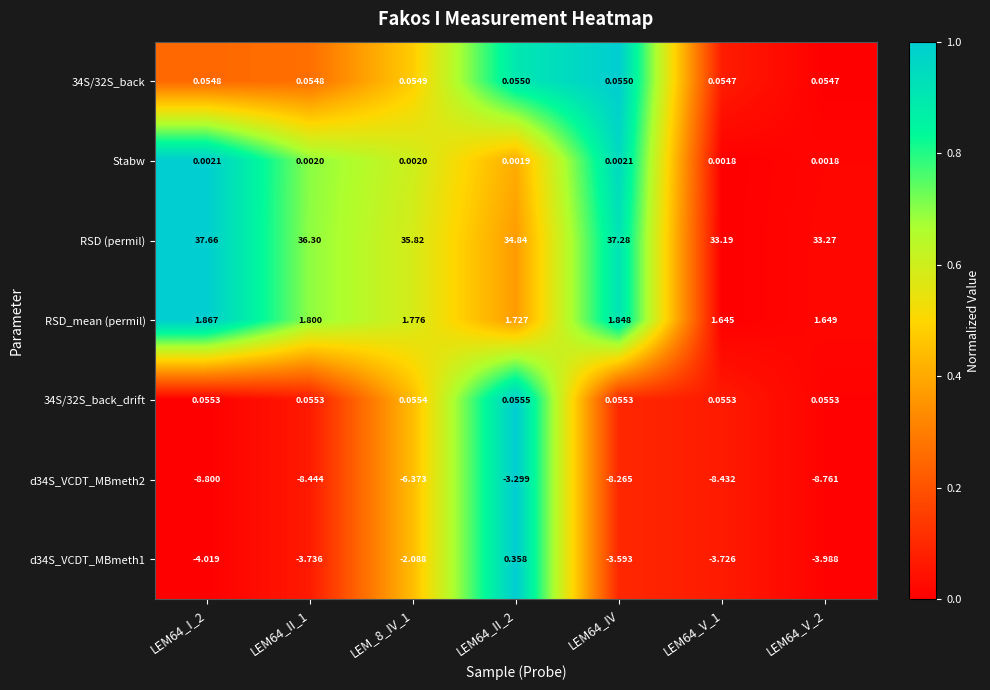

Between LEM64_I_2 and LEM64_V_1, which series saw the biggest shift?

RSD (permil)